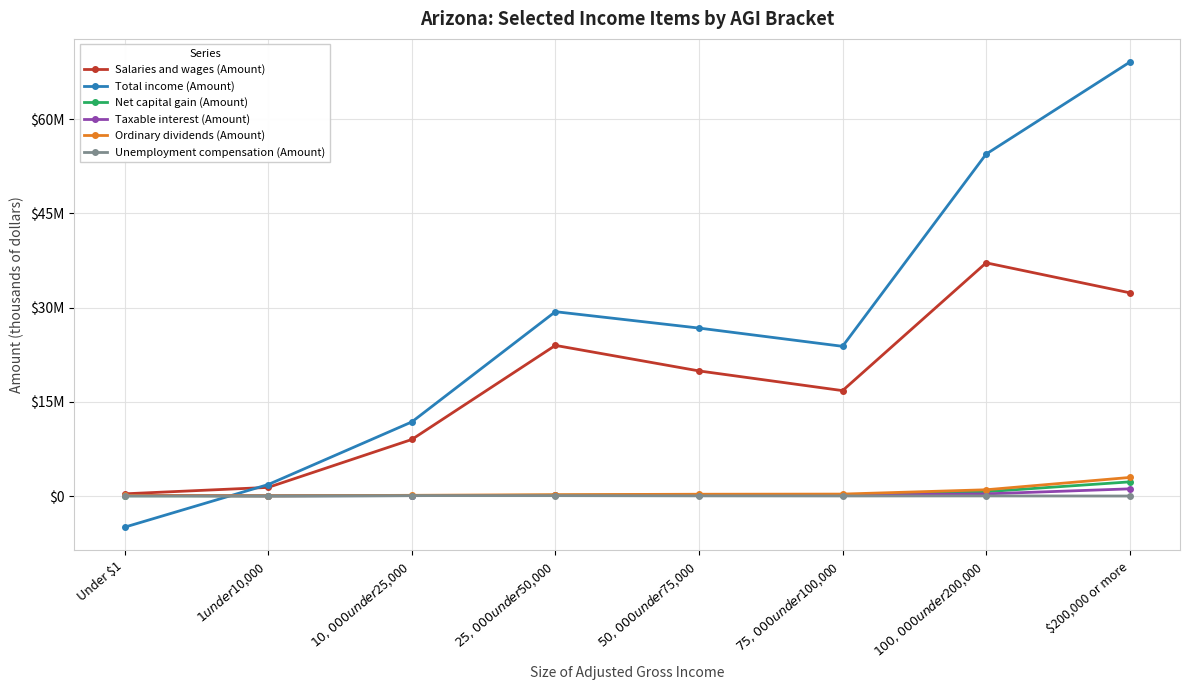

What is the label of the 1st point from the left?

Under $1